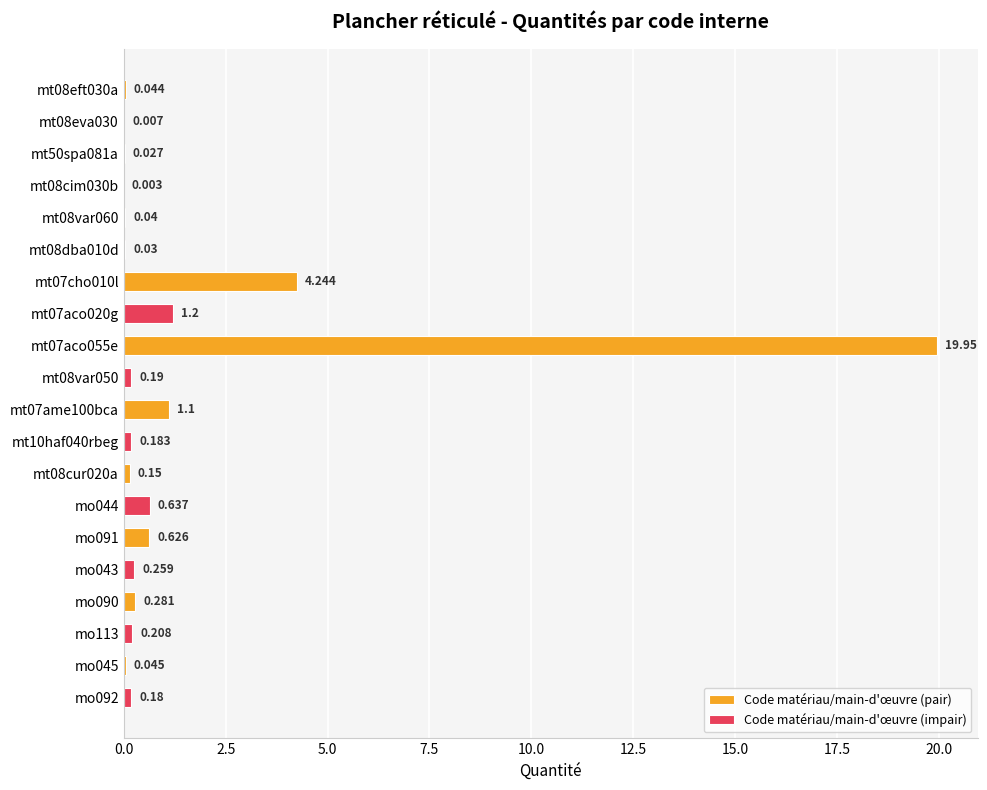

Is the value of Code matériau/main-d'œuvre (impair) at mt07ame100bca greater than the value of Code matériau/main-d'œuvre (pair) at mt07ame100bca?

No